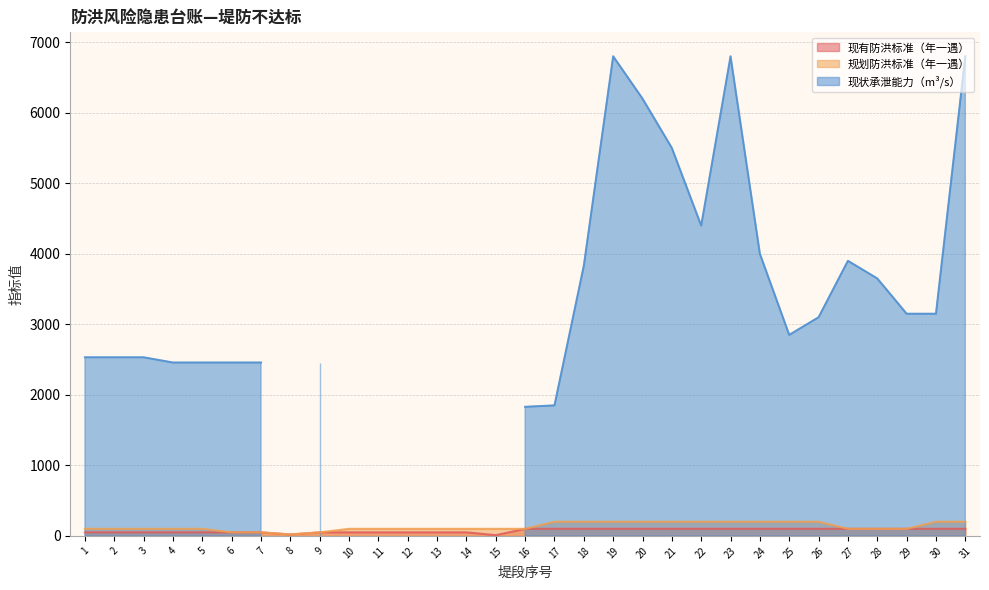

What is the sum of all 规划防洪标准（年一遇） values?

4070